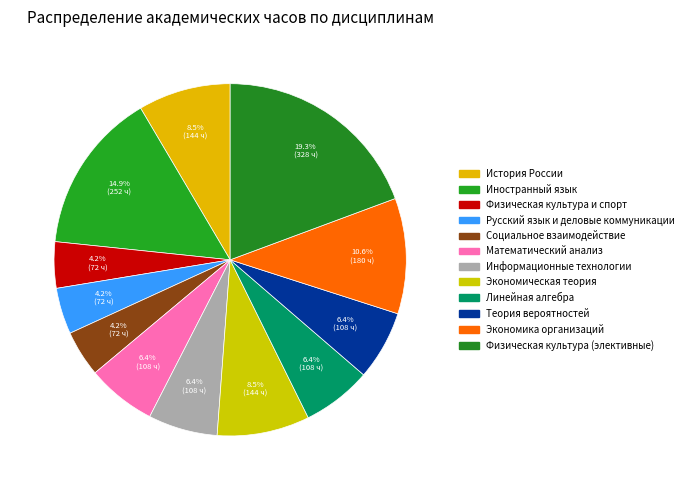

What is the largest slice in the pie chart?

Физическая культура (элективные)